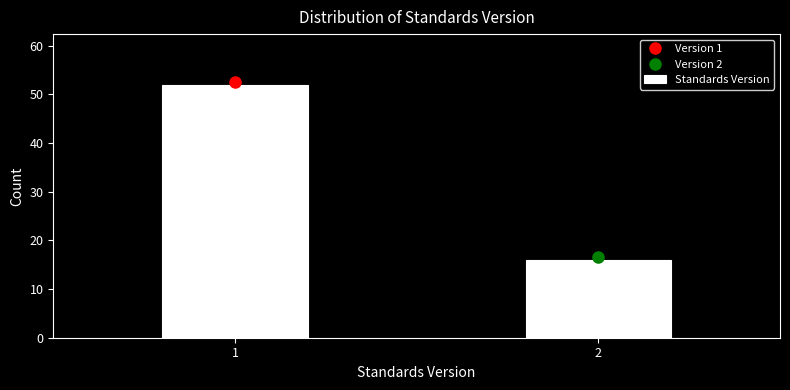

Reading left to right, list all the values displayed in this chart.

1=52	2=16